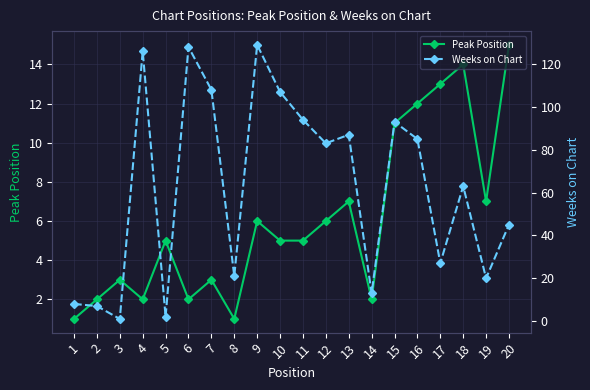

Is the value of Weeks on Chart at 17 greater than the value of Peak Position at 5?

Yes